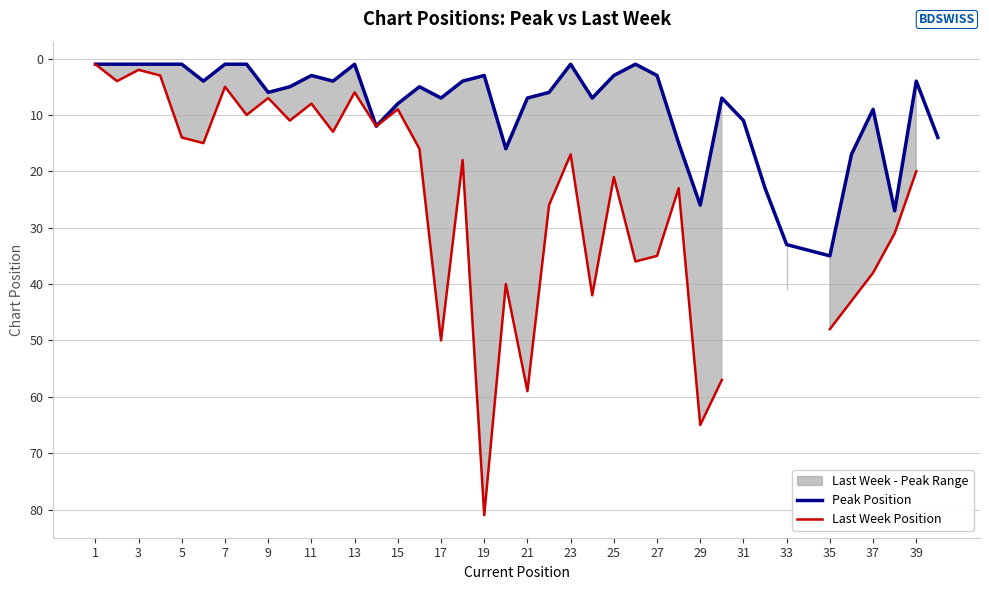

At how many categories does at least one series exceed 72?

1